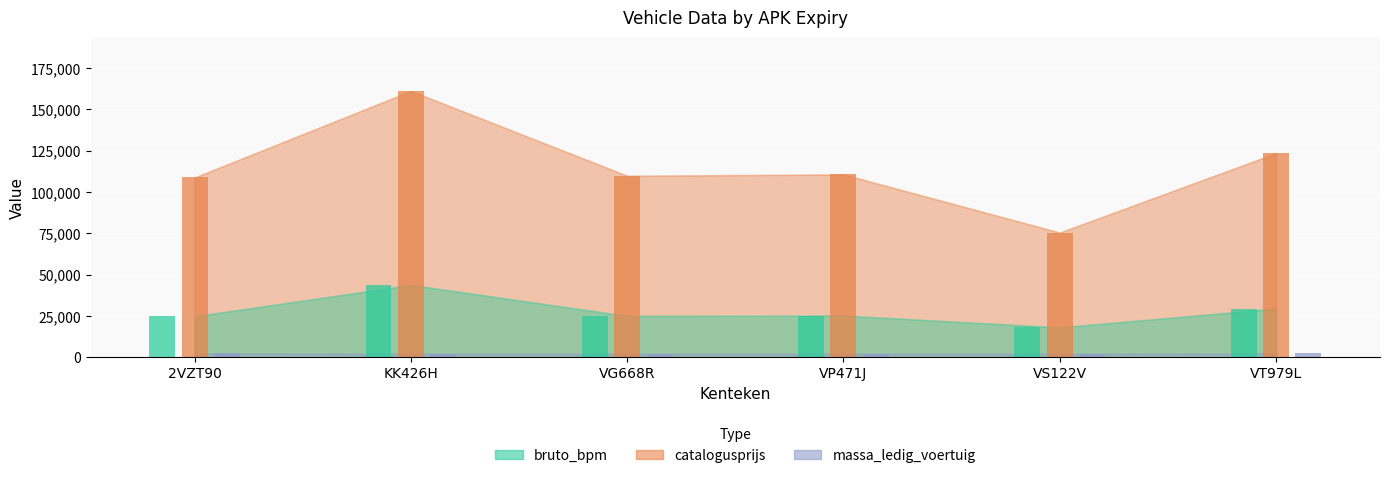

Which category has the lowest value across all series?

VG668R